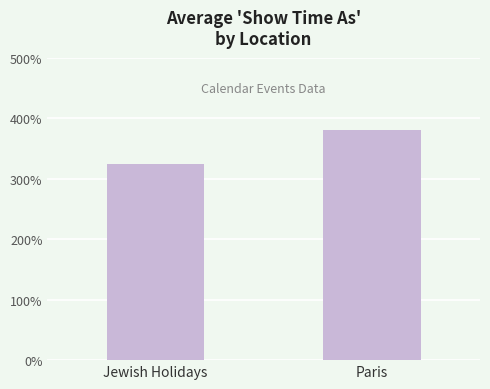

What is the label of the 1st bar from the right?

Paris